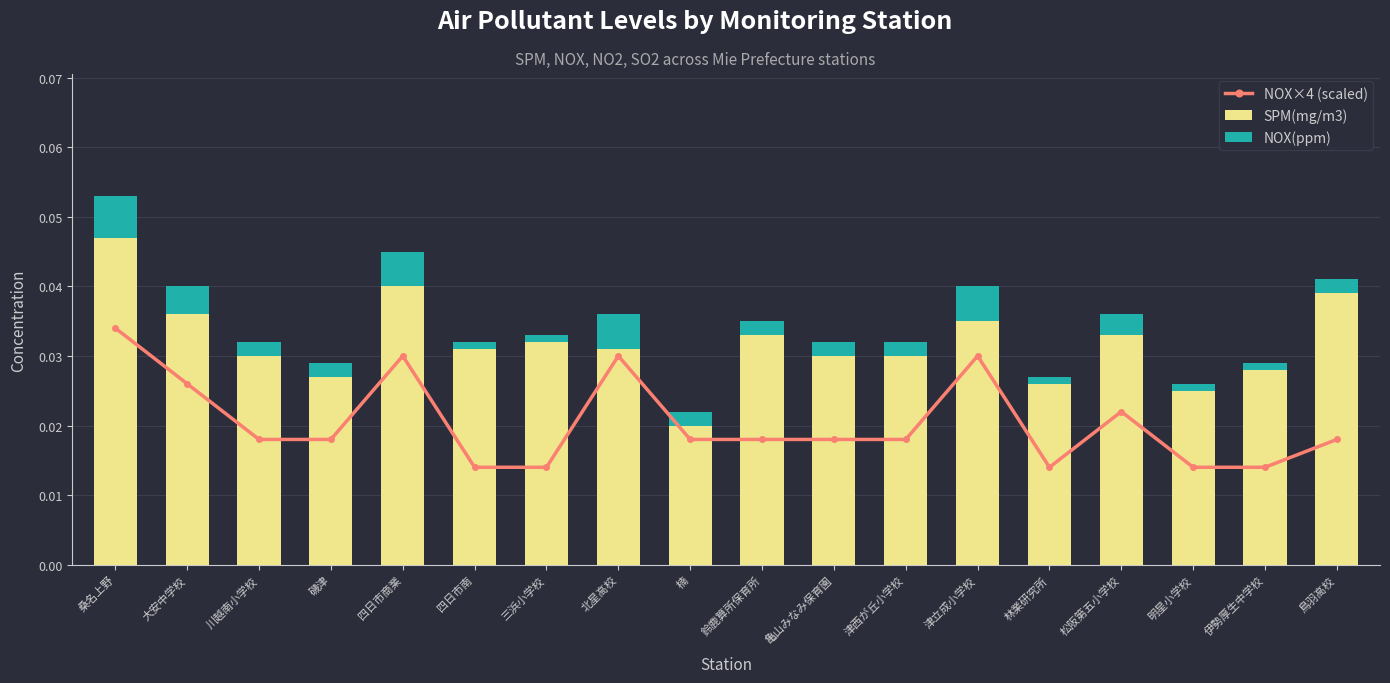

Count the number of categories in the chart.

18